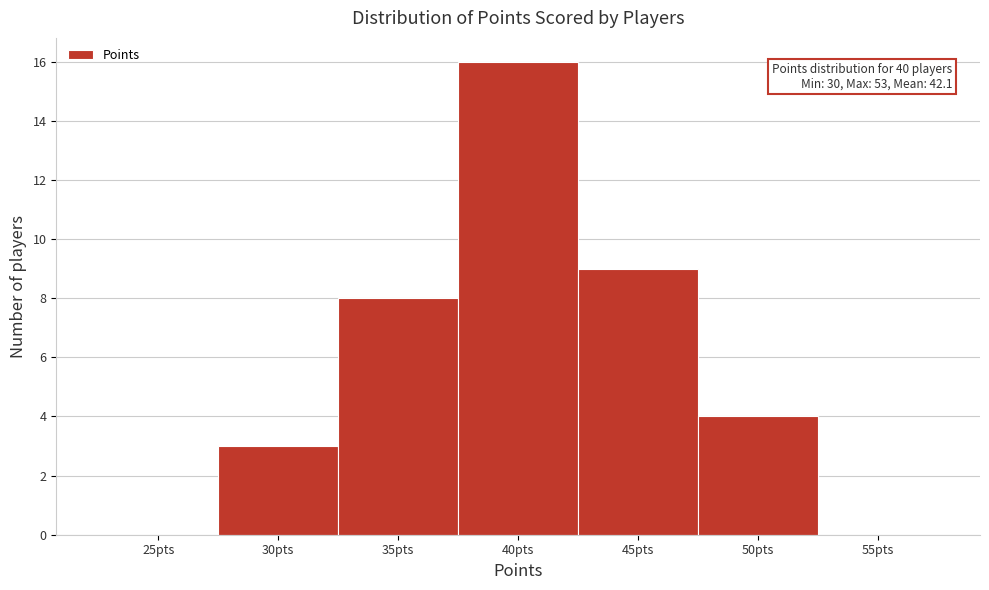

Reading left to right, transcribe all the data shown in this chart.

25pts=0	30pts=3	35pts=8	40pts=16	45pts=9	50pts=4	55pts=0